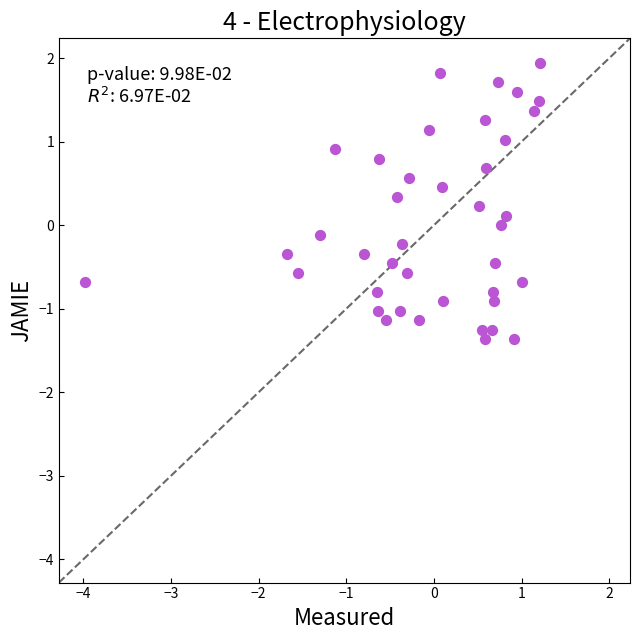

What is the range of Y values (max minus min)?

3.3